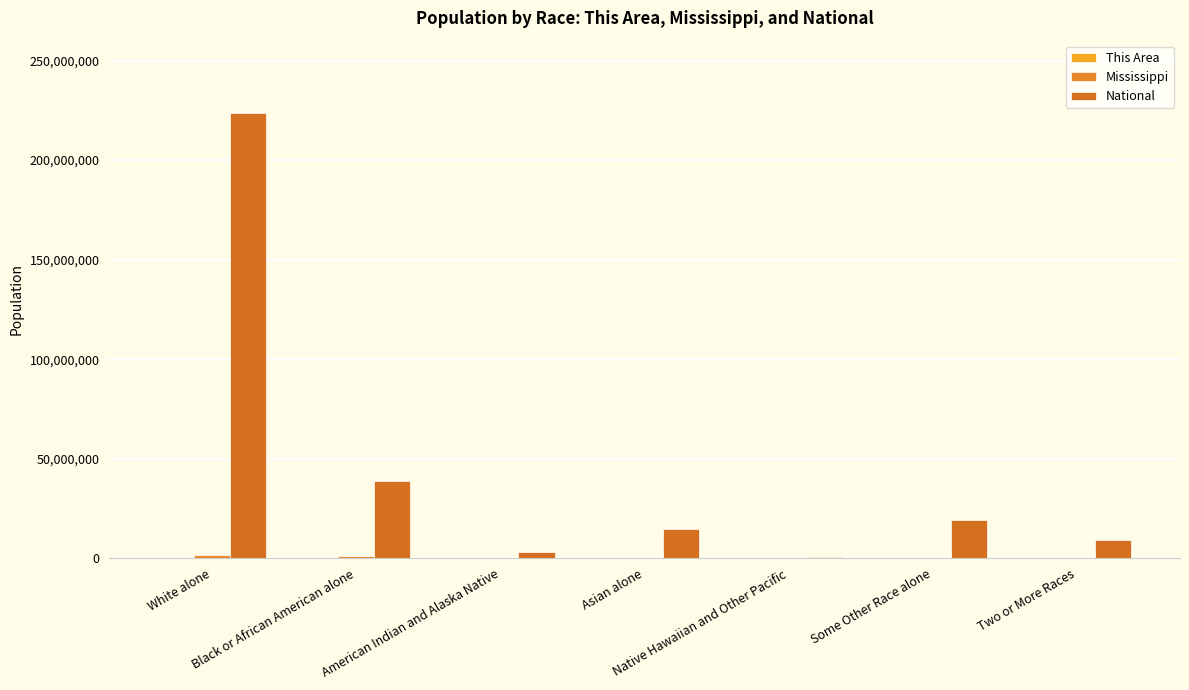

Where is Mississippi nearest to the value 877935?

Black or African American alone